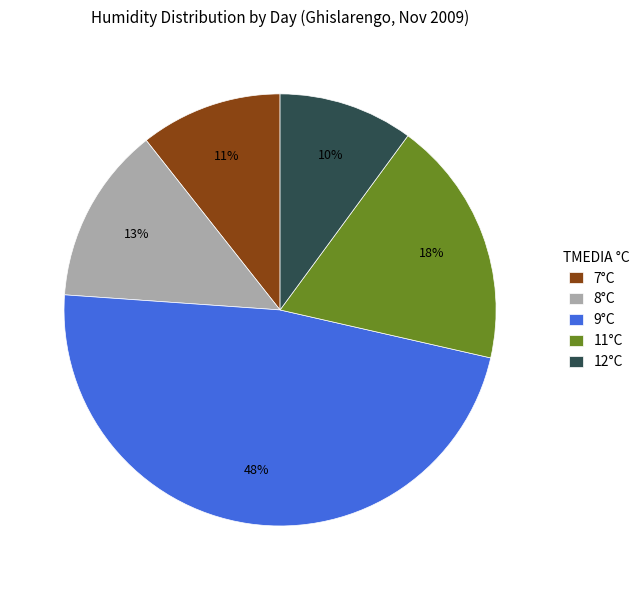

To the nearest percent, what is the average slice percentage?

20%